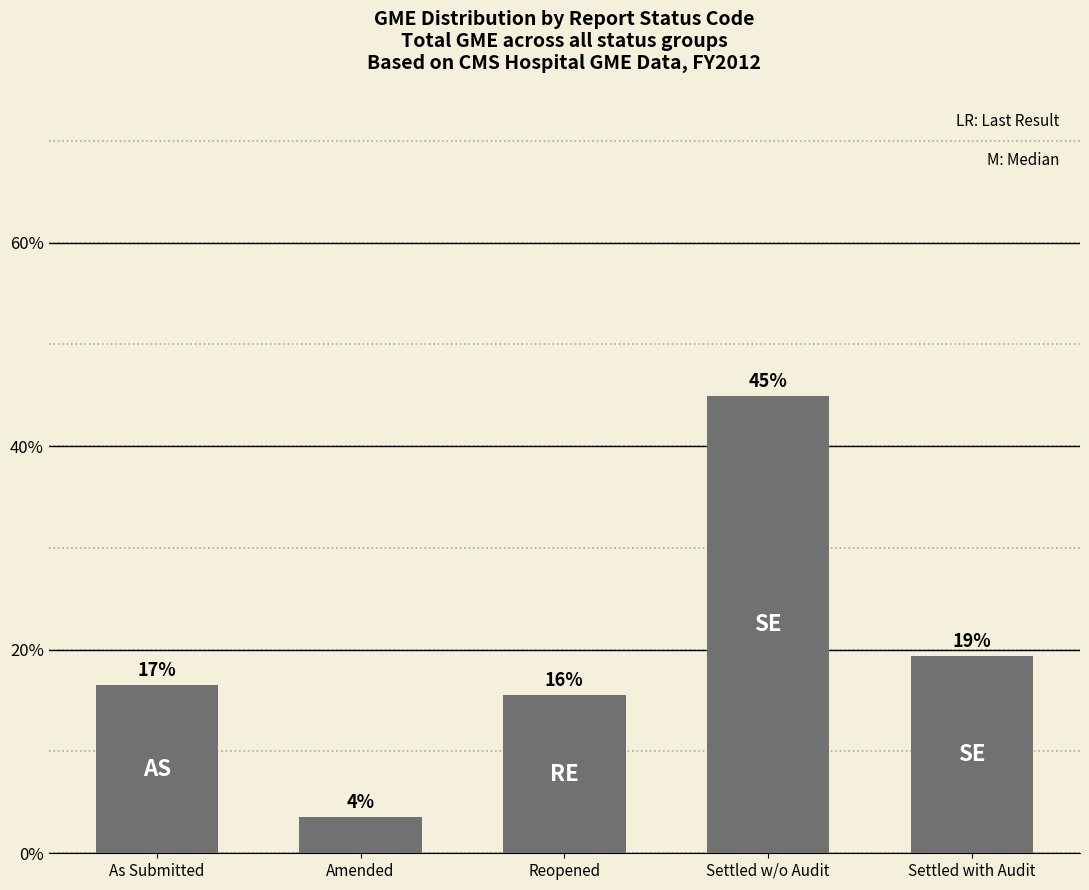

Does the chart contain stacked bars?

No